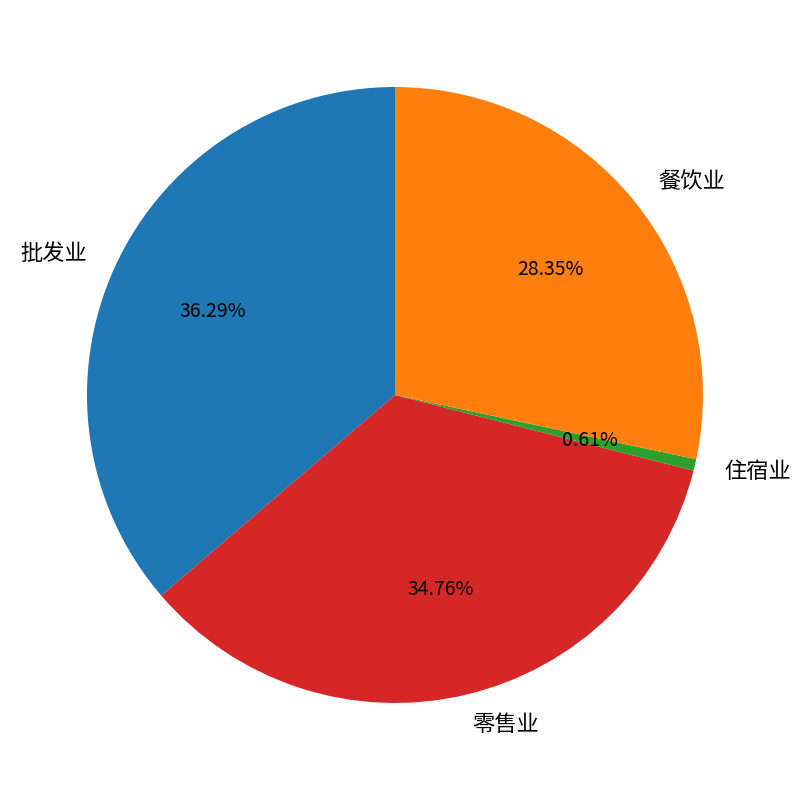

Rank the categories by value from lowest to highest.

住宿业, 餐饮业, 零售业, 批发业